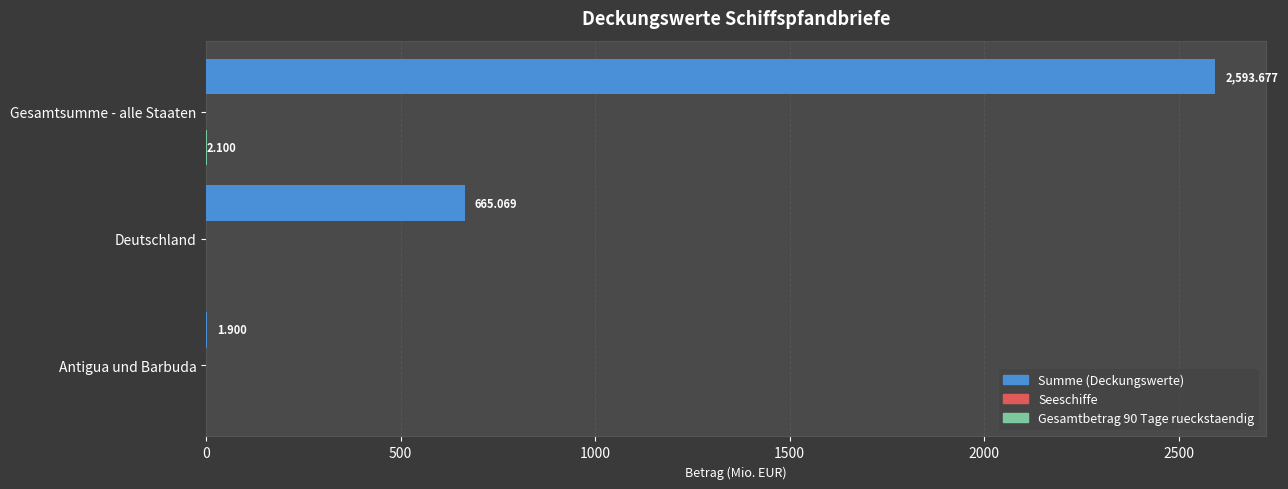

Between Gesamtsumme - alle Staaten and Antigua und Barbuda, which series saw the biggest shift?

Summe (Deckungswerte)